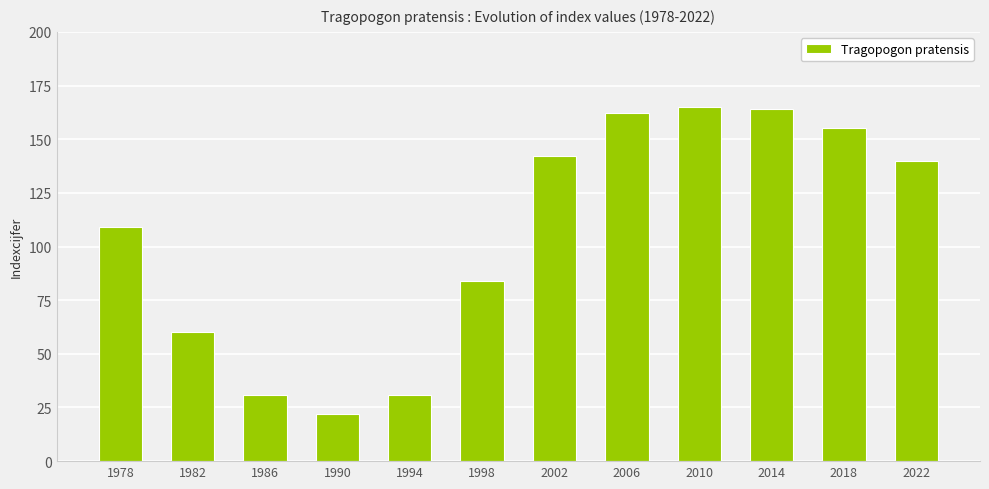

How many data points does each series have?

12